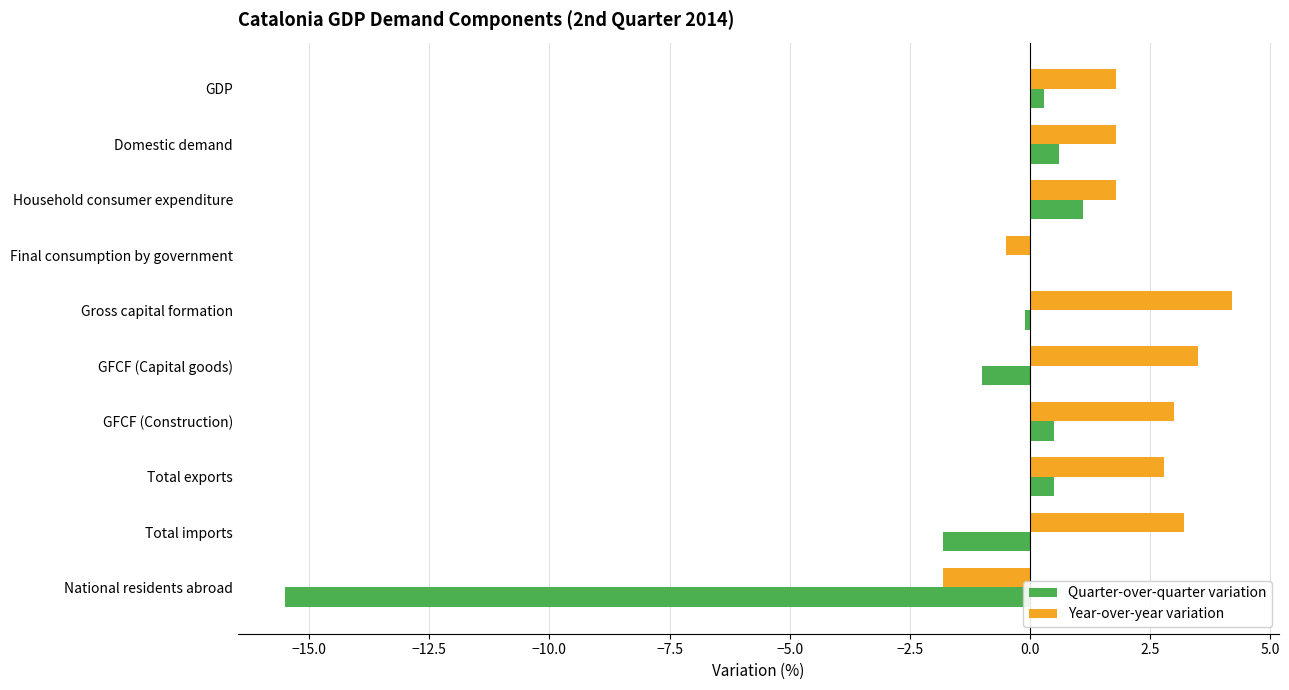

What are all the series names shown in the legend?

Quarter-over-quarter variation, Year-over-year variation